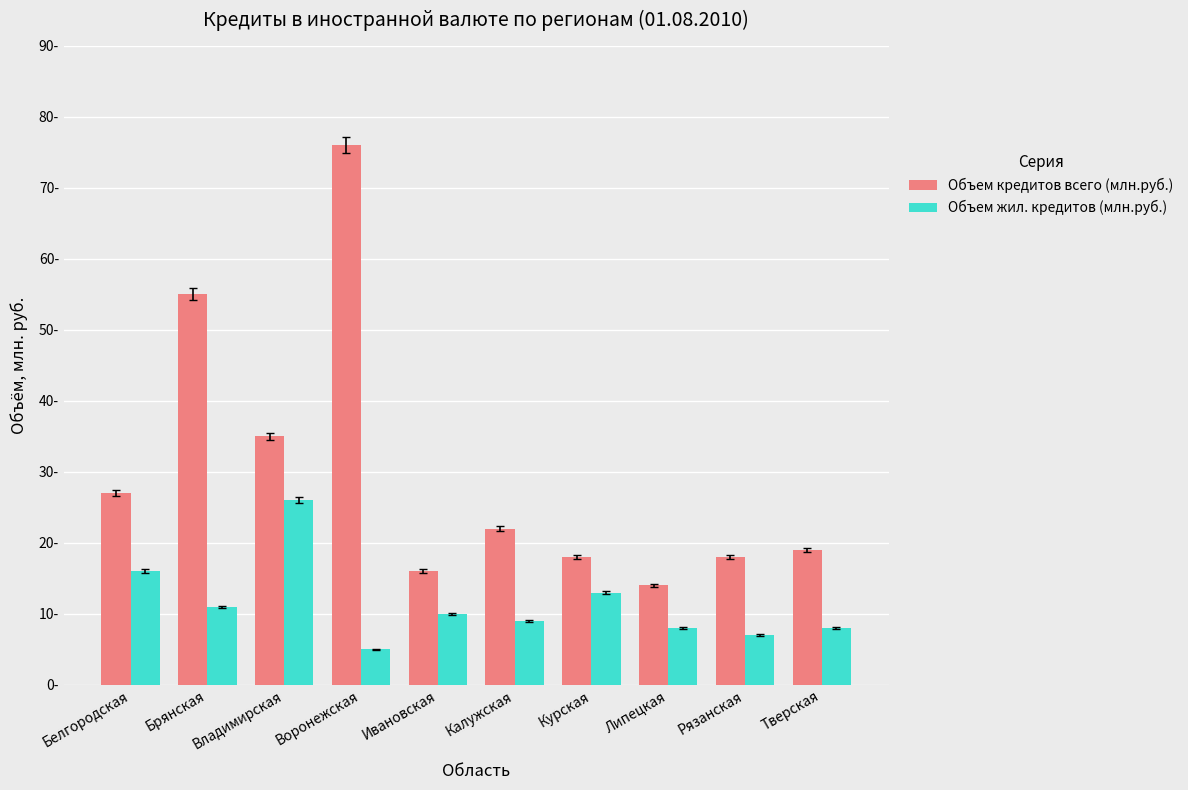

Where is Объем кредитов всего (млн.руб.) nearest to the value 45?

Брянская